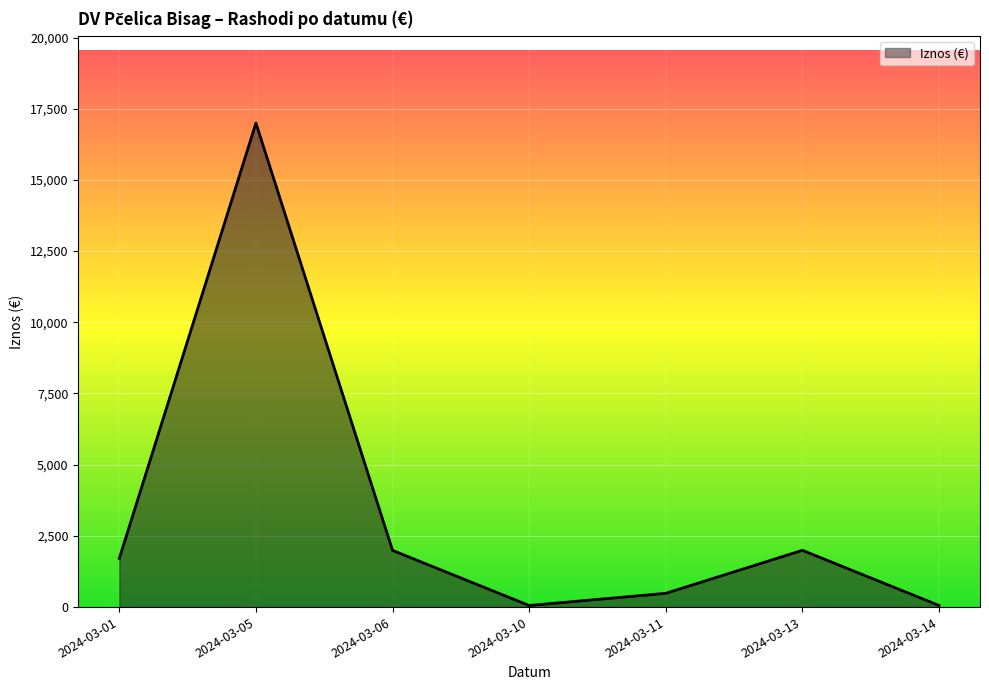

What is the change in value from 2024-03-05 to 2024-03-13?

-15002.0